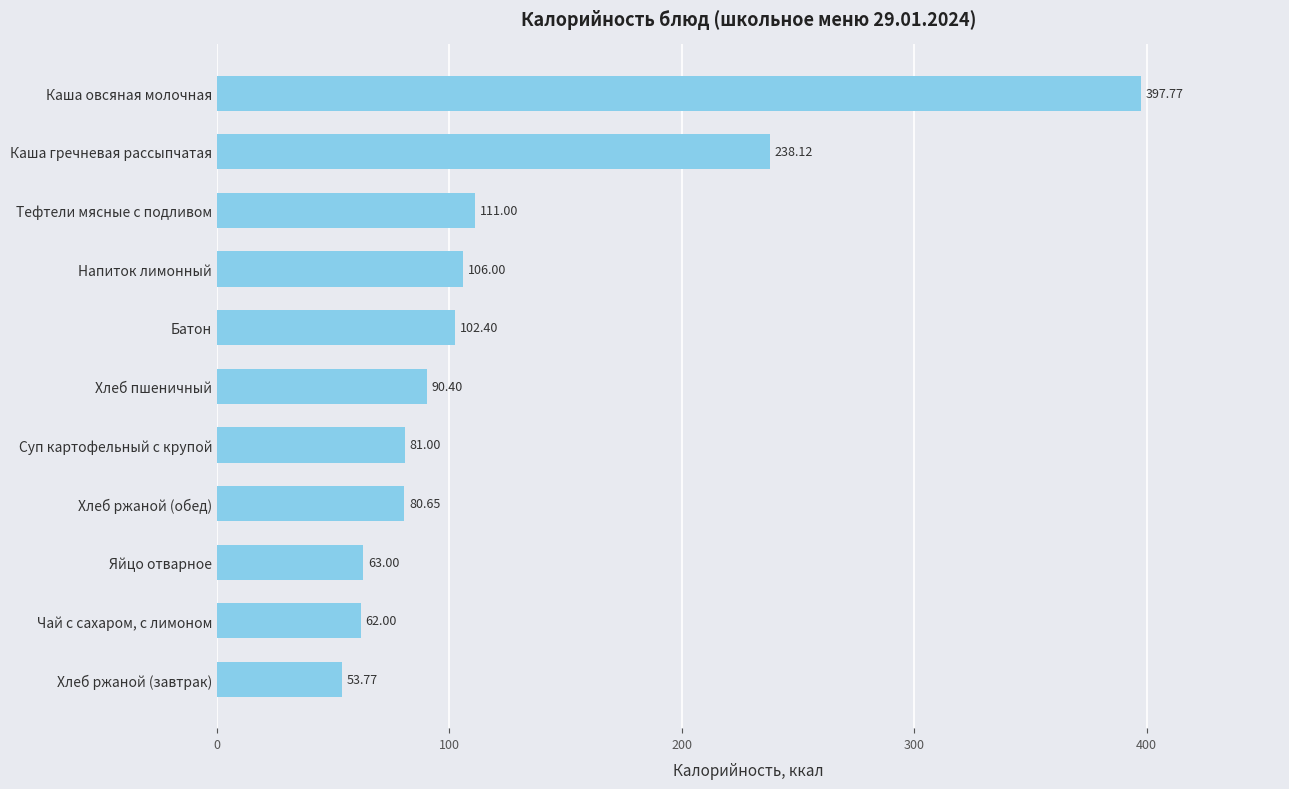

At which label is the value closest to 225?

Каша гречневая рассыпчатая